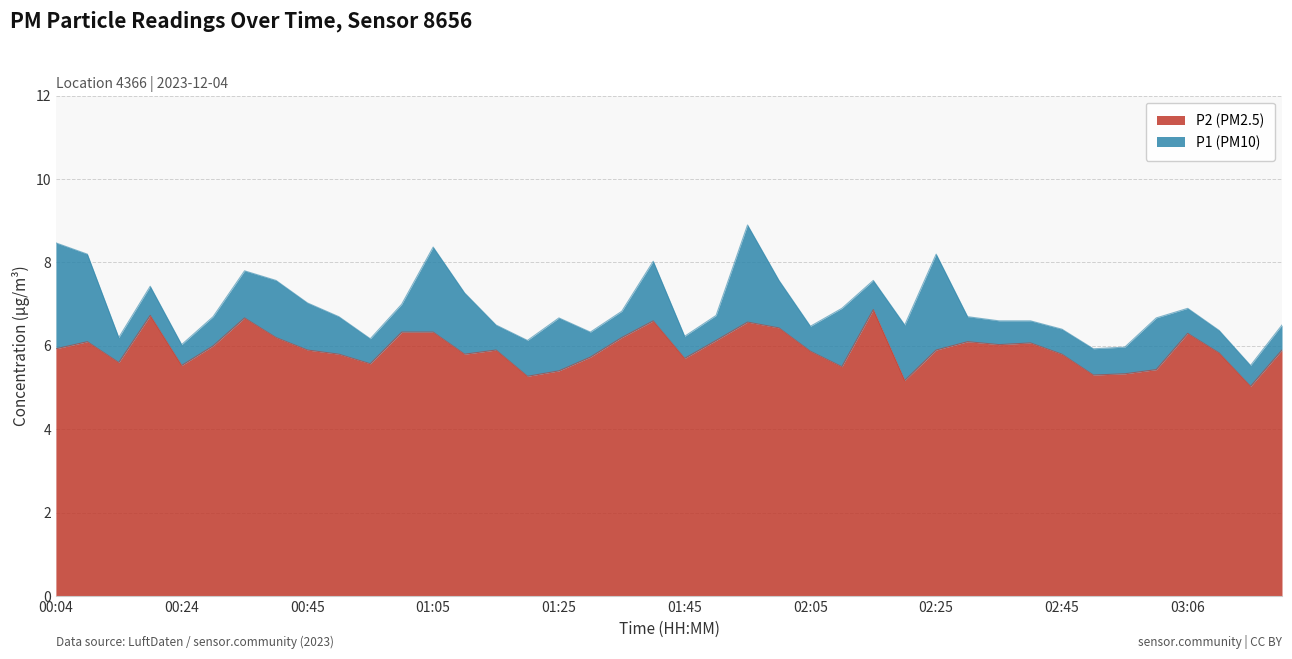

Which has a higher value, 01:20 or 01:45?

01:45